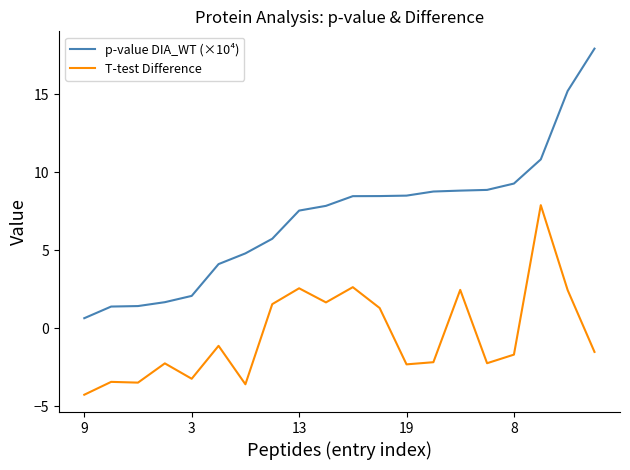

What is the minimum value for p-value DIA_WT (×10⁴)?

0.7